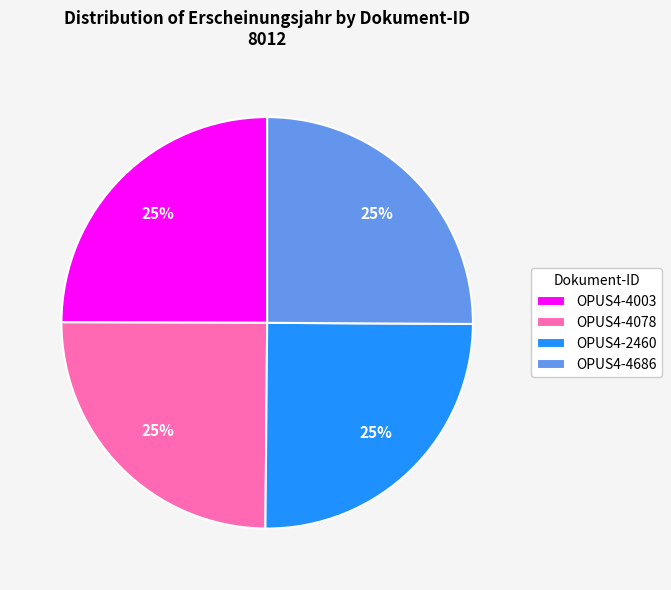

How many segments does this pie chart have?

4